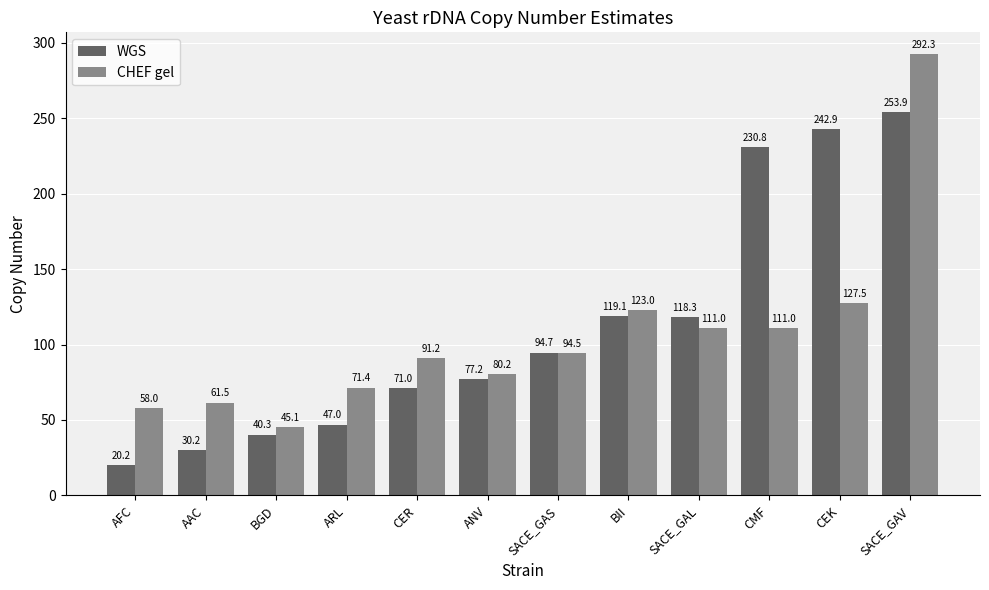

Where does the CHEF gel series first go above 94?

SACE_GAS